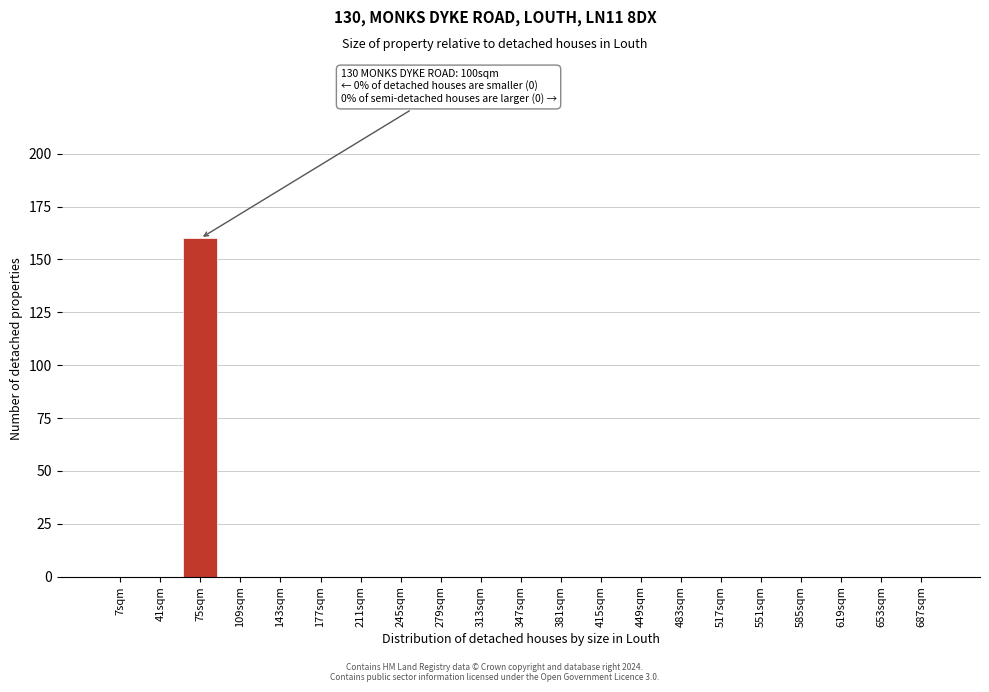

Reading left to right, extract all data points from this chart.

7sqm=0	41sqm=0	75sqm=160	109sqm=0	143sqm=0	177sqm=0	211sqm=0	245sqm=0	279sqm=0	313sqm=0	347sqm=0	381sqm=0	415sqm=0	449sqm=0	483sqm=0	517sqm=0	551sqm=0	585sqm=0	619sqm=0	653sqm=0	687sqm=0